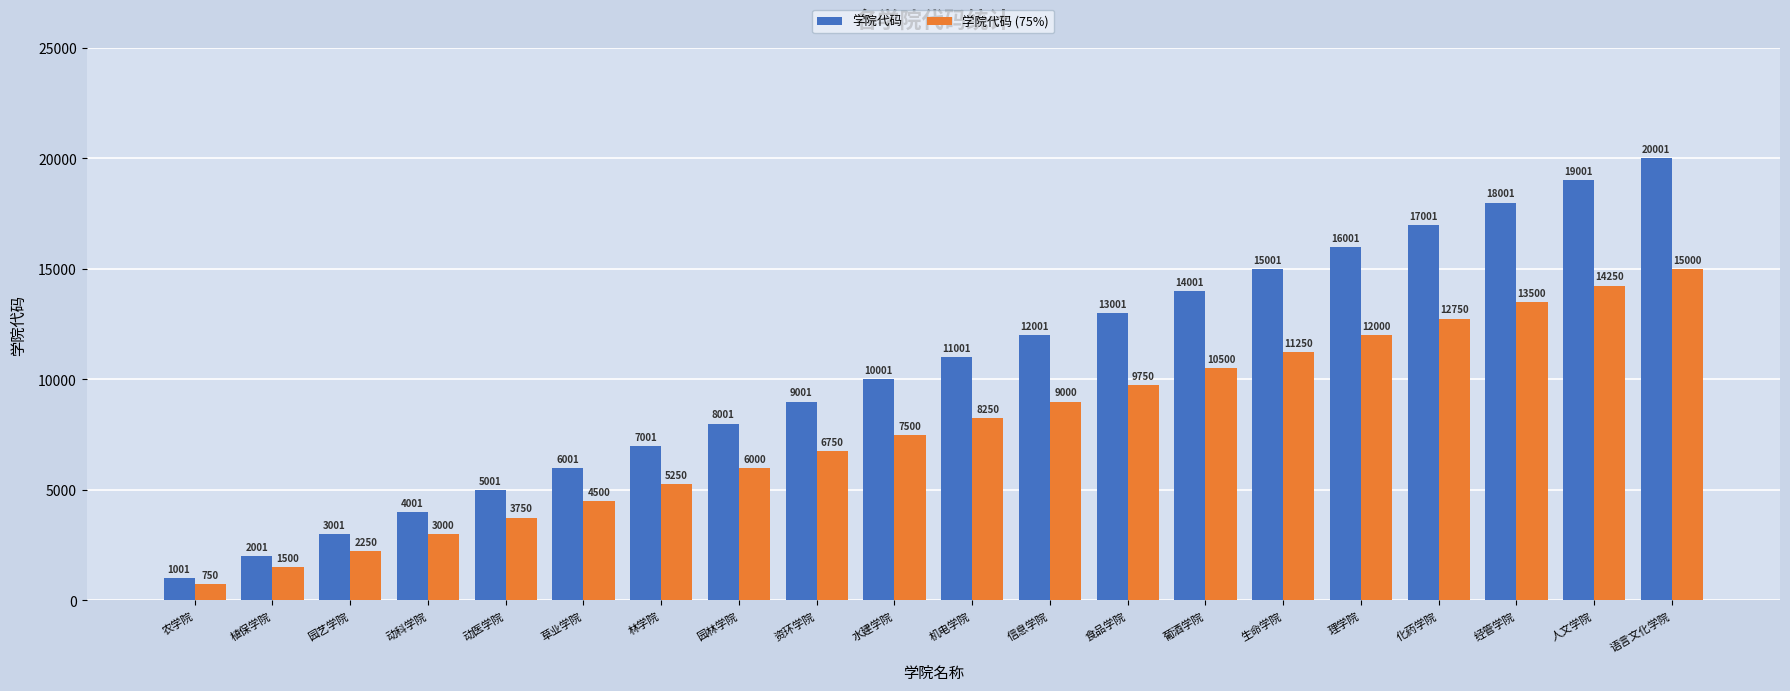

Rank the series at 草业学院 from lowest to highest value.

学院代码 (75%), 学院代码